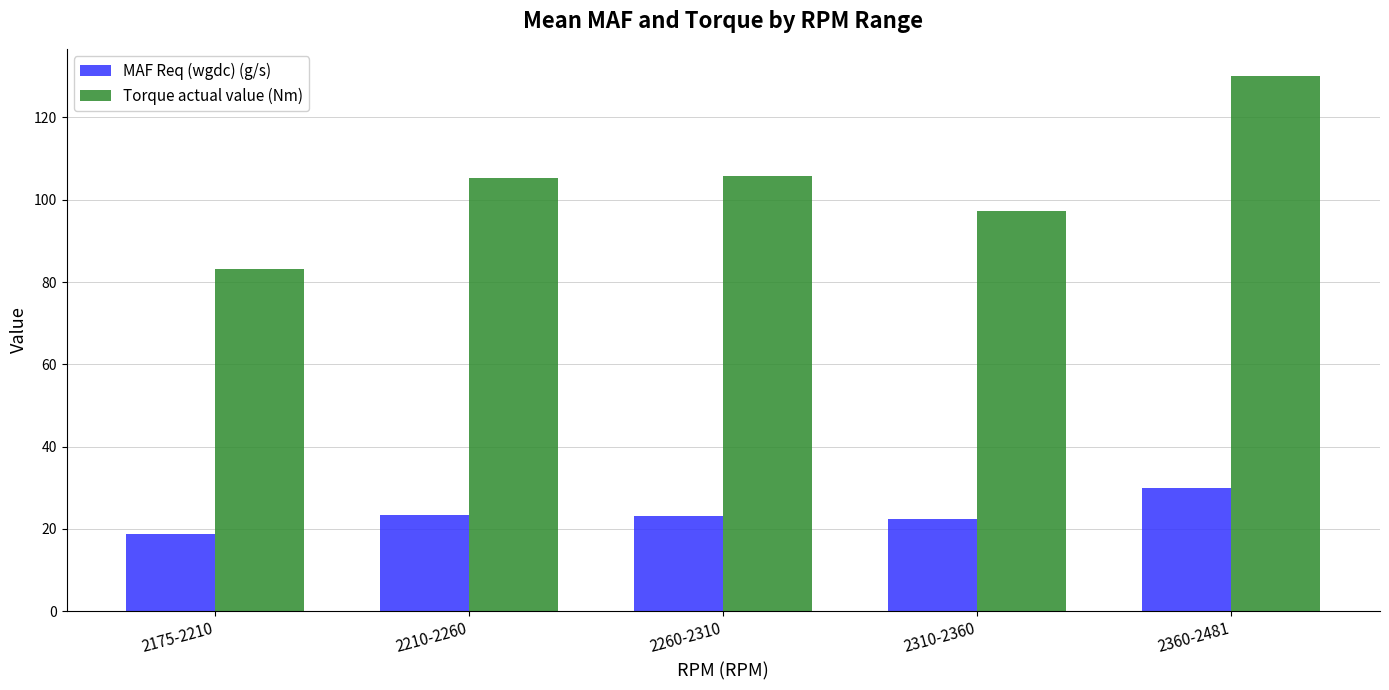

At how many categories does at least one series exceed 84?

4